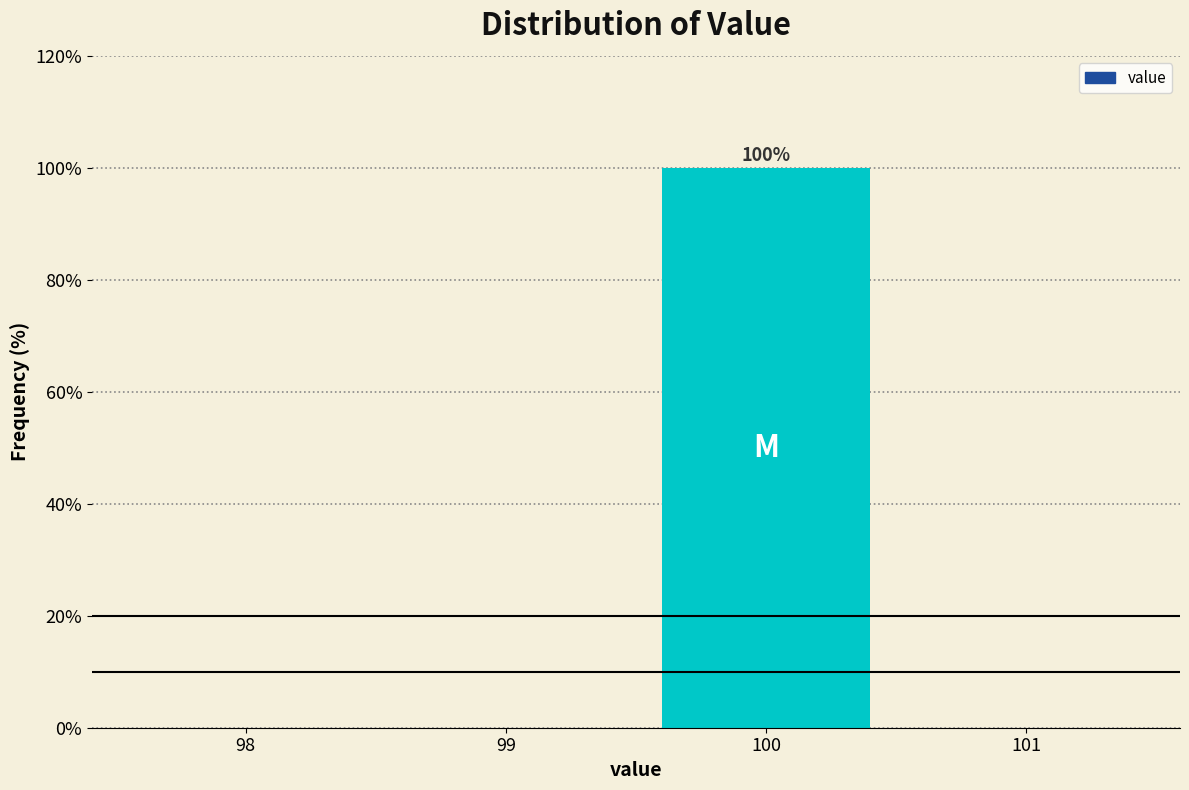

Which range on the x-axis has the tallest bar?

99.5 to 100.5